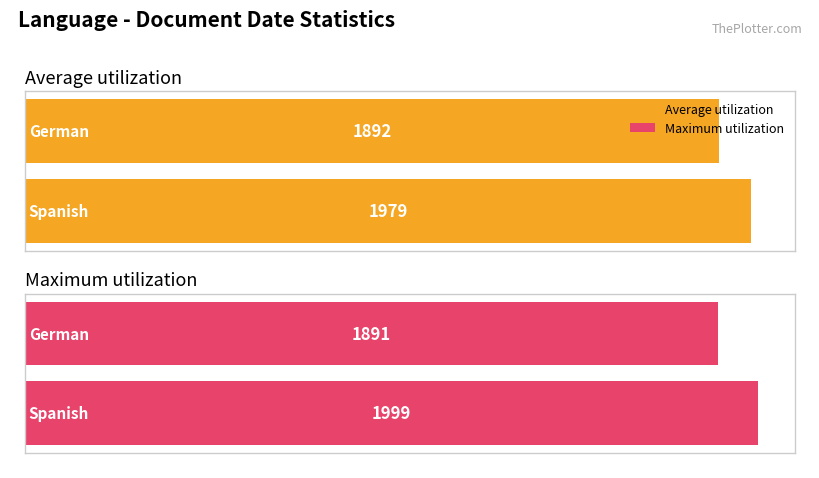

Which series has the largest range (max minus min)?

Maximum utilization